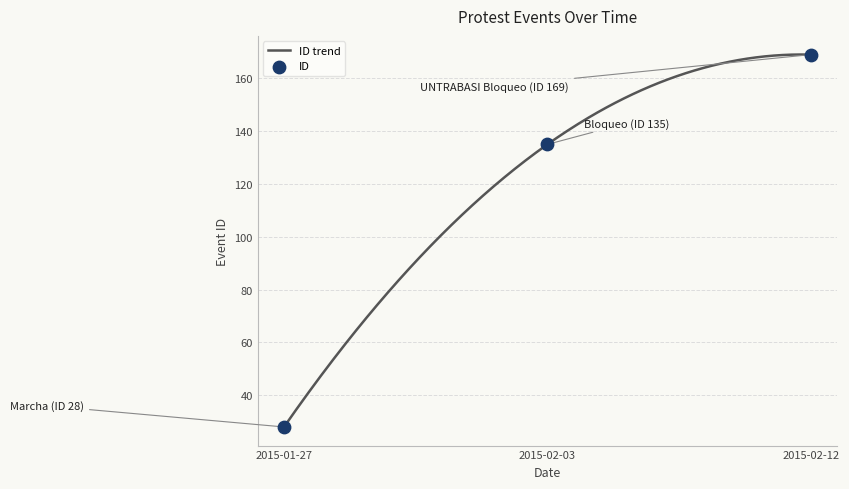

Which has a higher value, 2015-01-27 or 2015-02-03?

2015-02-03